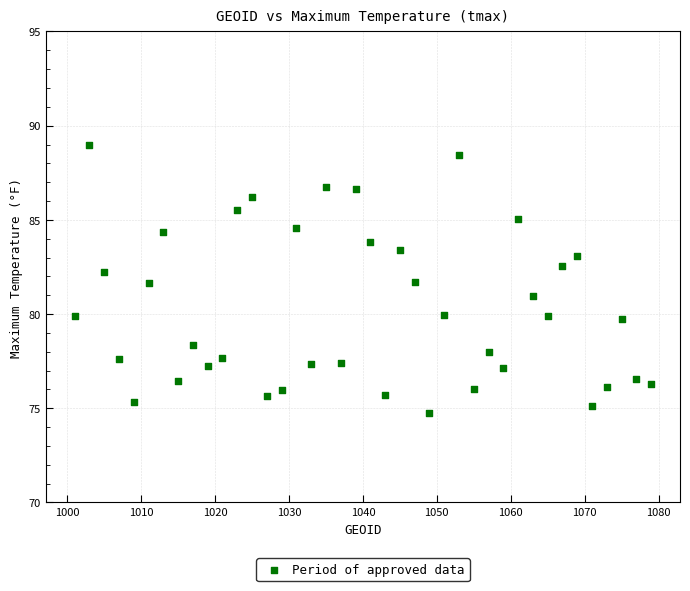

What is the range of X values (max minus min)?

78.0